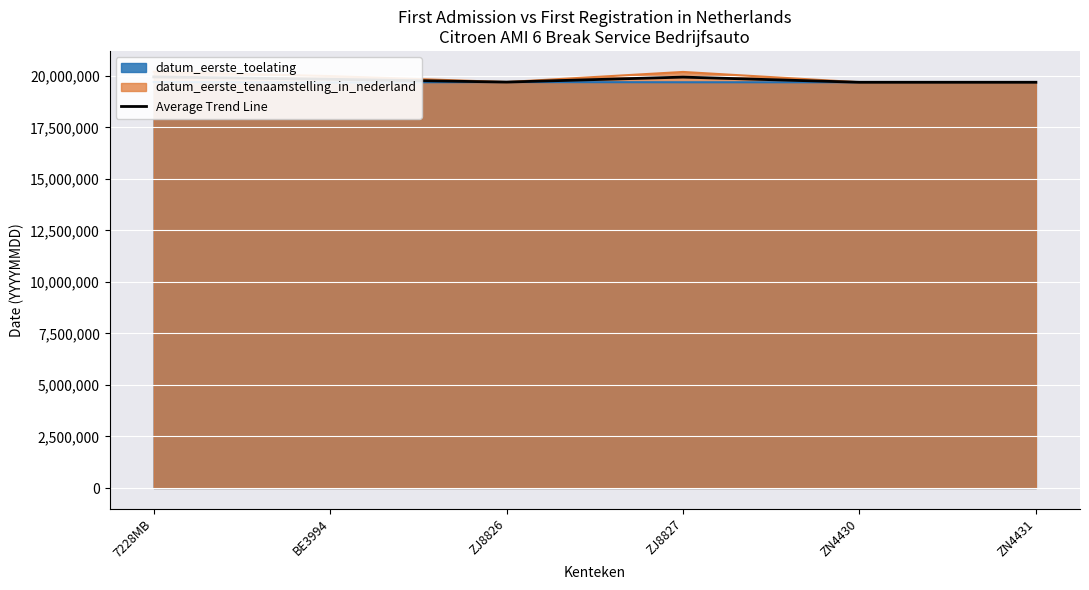

Between ZJ8826 and ZN4430, which is larger?

ZJ8826